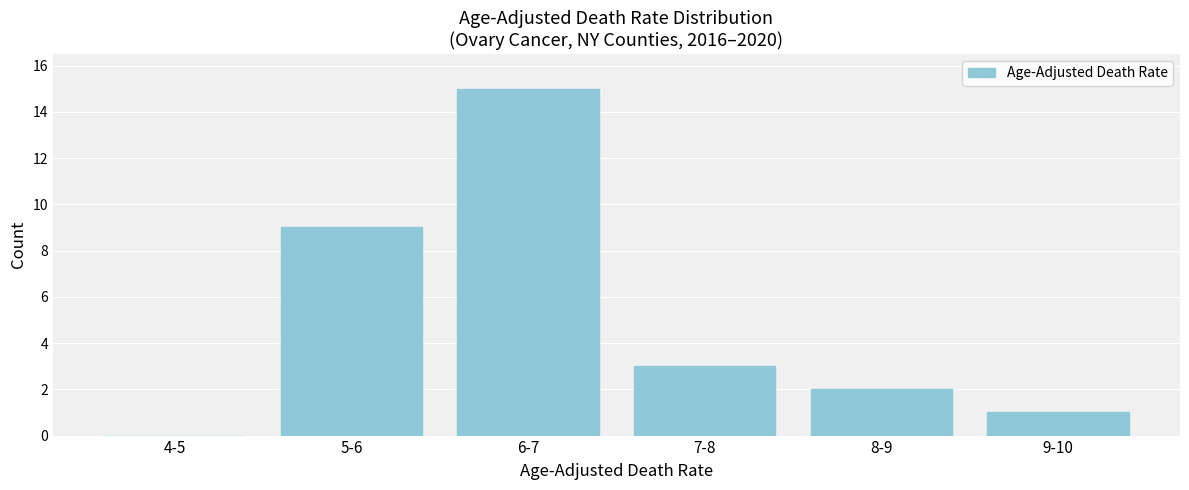

Reading left to right, list all the values displayed in this chart.

4-5=0	5-6=9	6-7=15	7-8=3	8-9=2	9-10=1